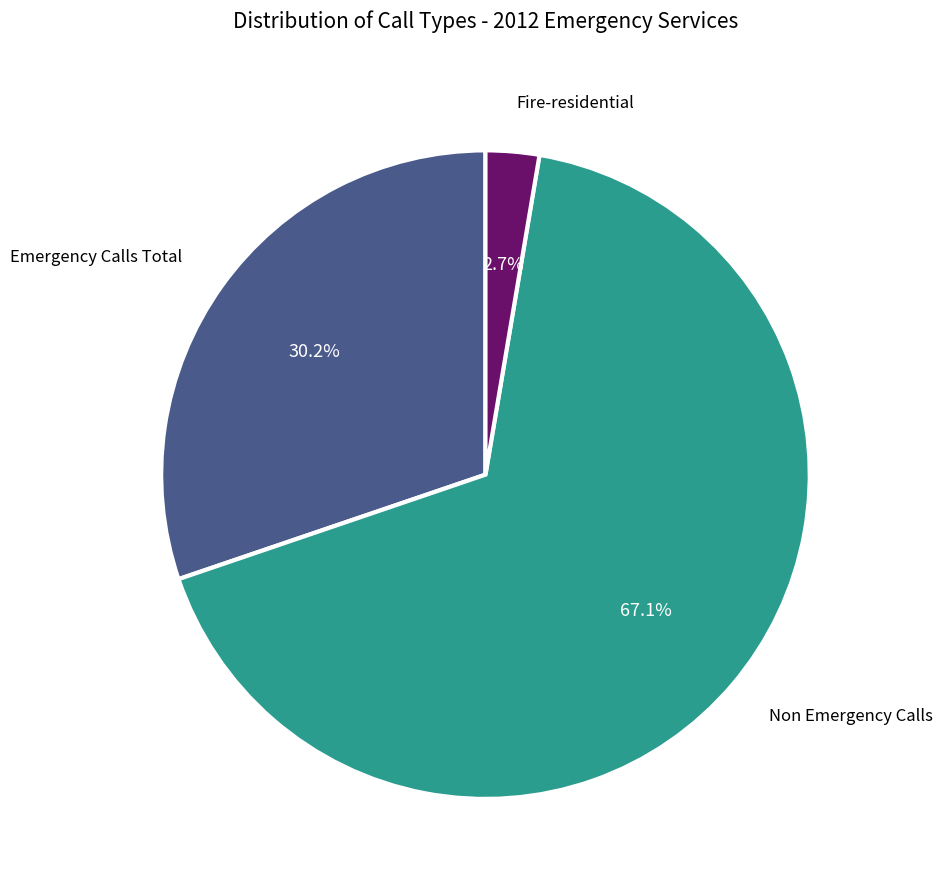

To the nearest percent, what is the difference between the largest and smallest slice percentages?

64%